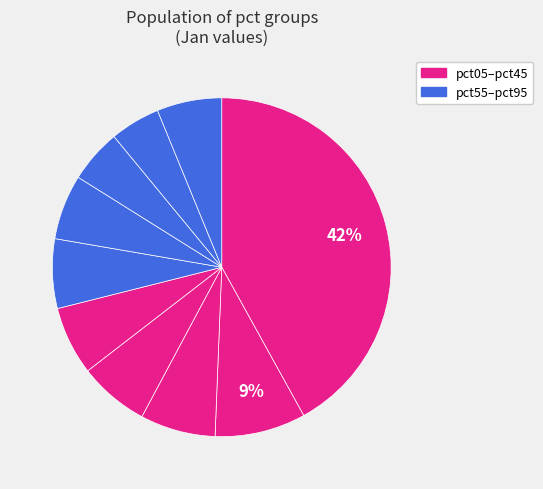

Count the number of slices in the pie.

10